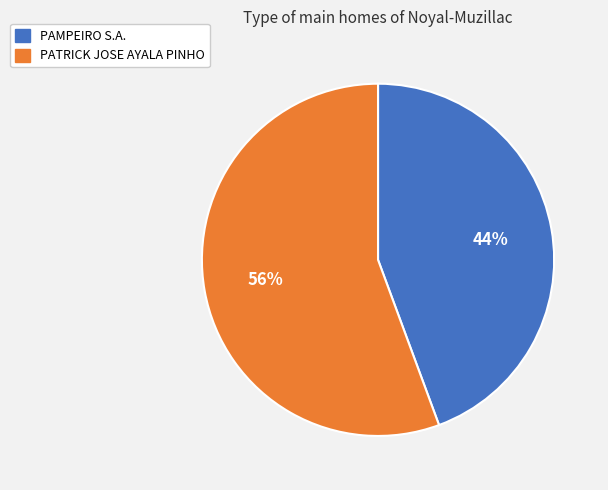

To the nearest percent, what percentage of the pie is PATRICK JOSE AYALA PINHO?

56%